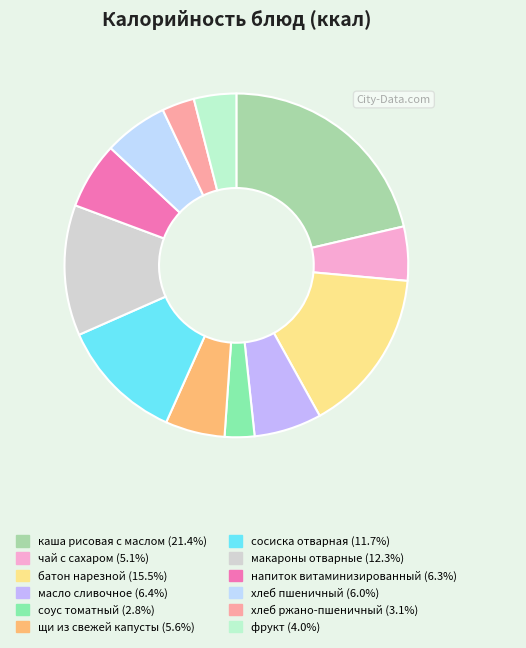

Which has a higher value, сосиска отварная or хлеб пшеничный?

сосиска отварная